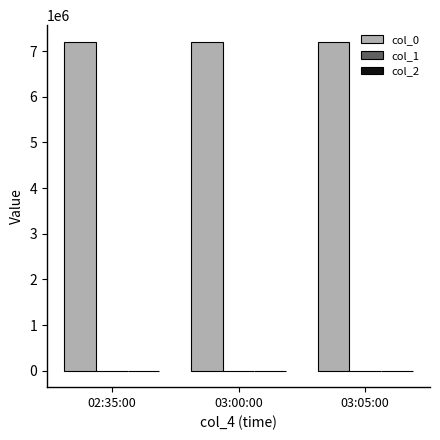

How many groups of bars are there?

3